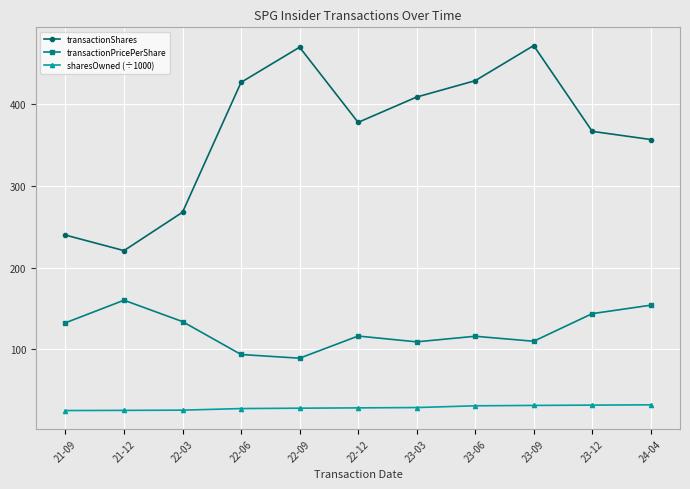

True or false: sharesOwned (÷1000) and transactionPricePerShare intersect in this chart.

False